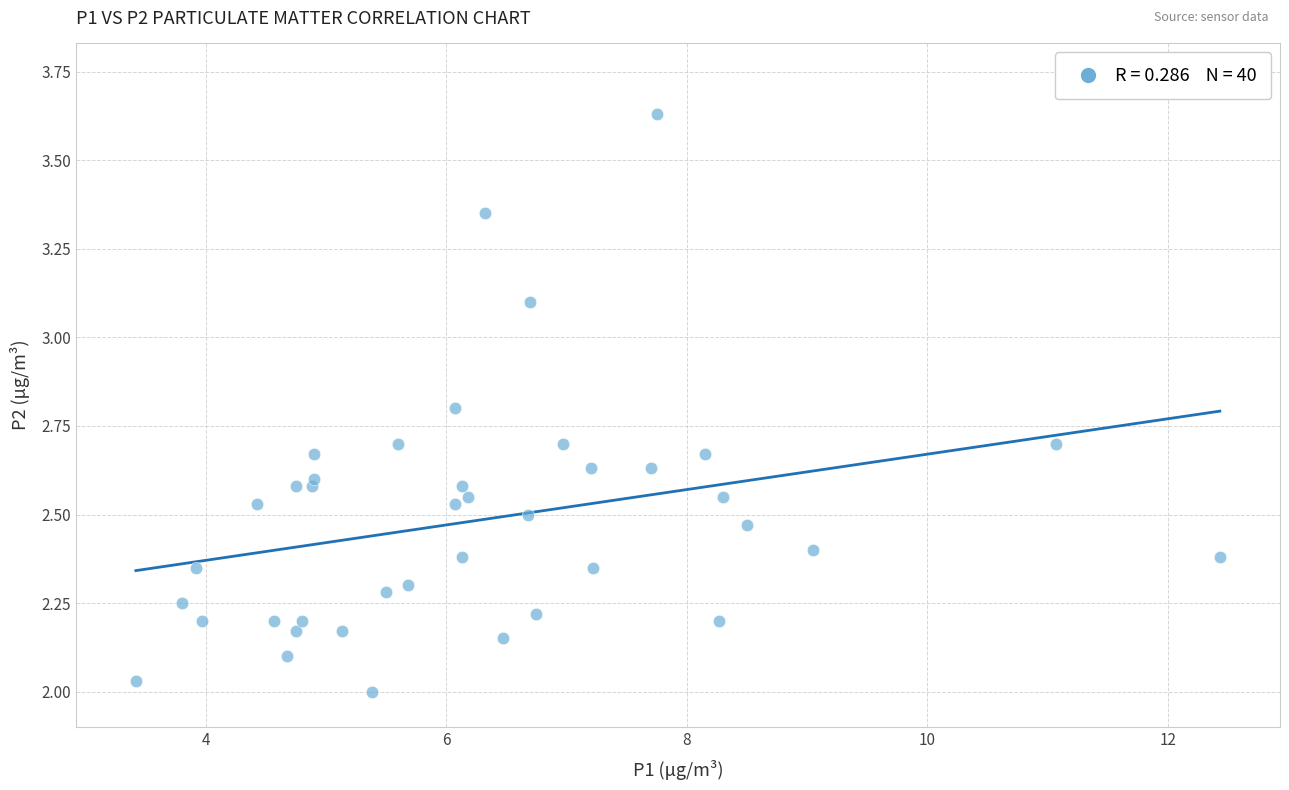

What is the range of Y values (max minus min)?

1.6